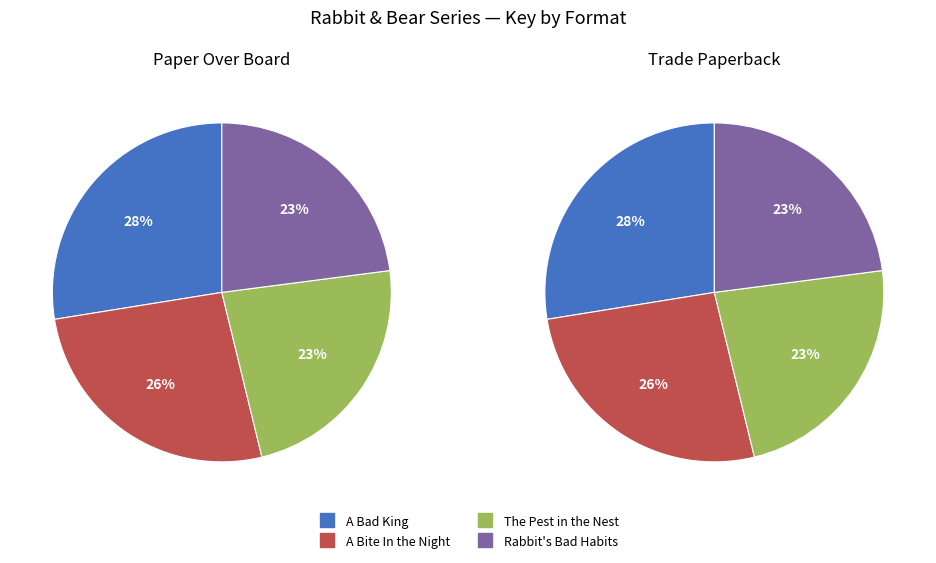

Which slice is the smallest?

Rabbit & Bear: Rabbit's Bad Habits